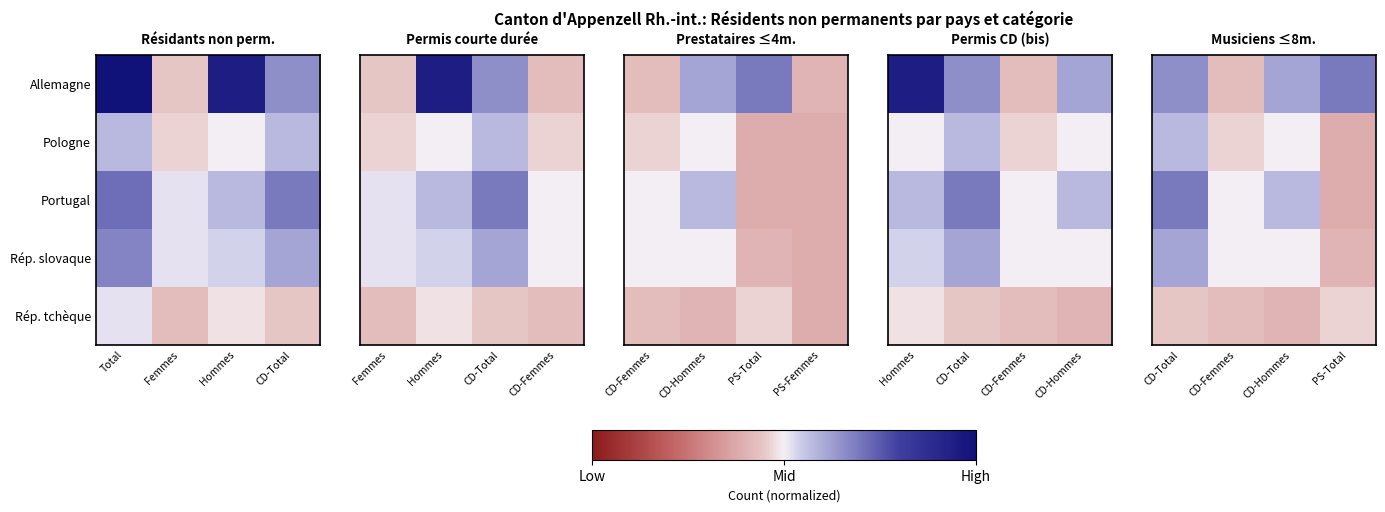

Which has a higher value, Total or Hommes?

Total